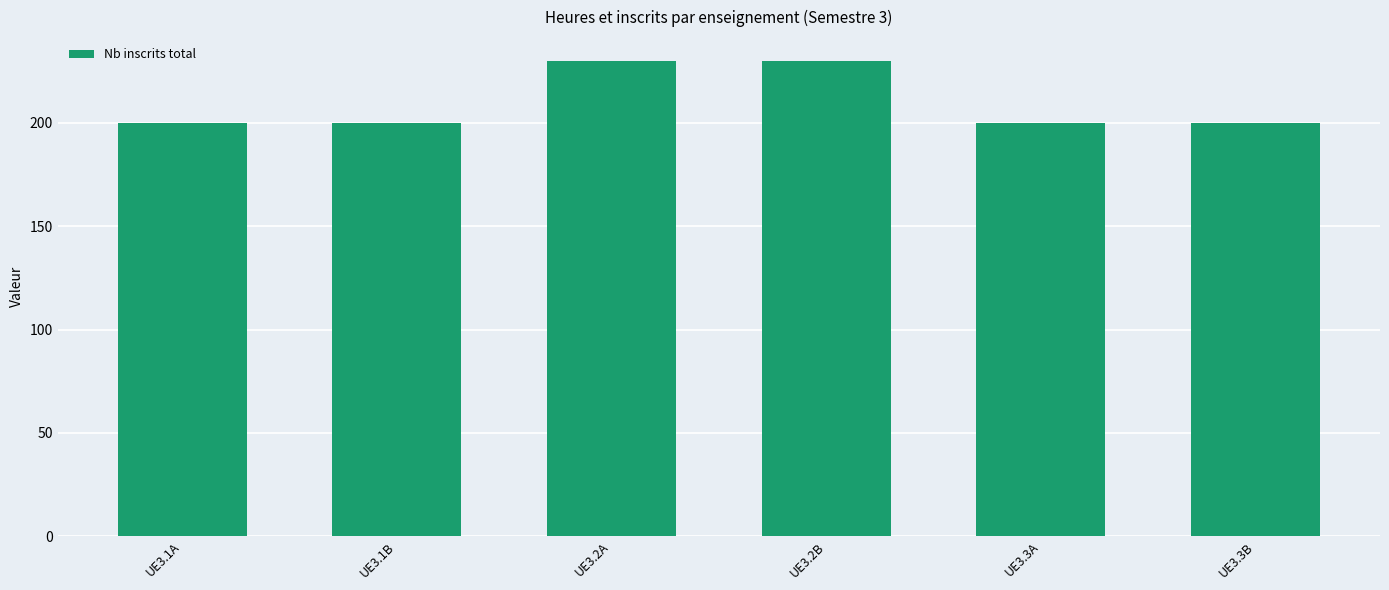

What is the value of the 4th bar from the left?

230